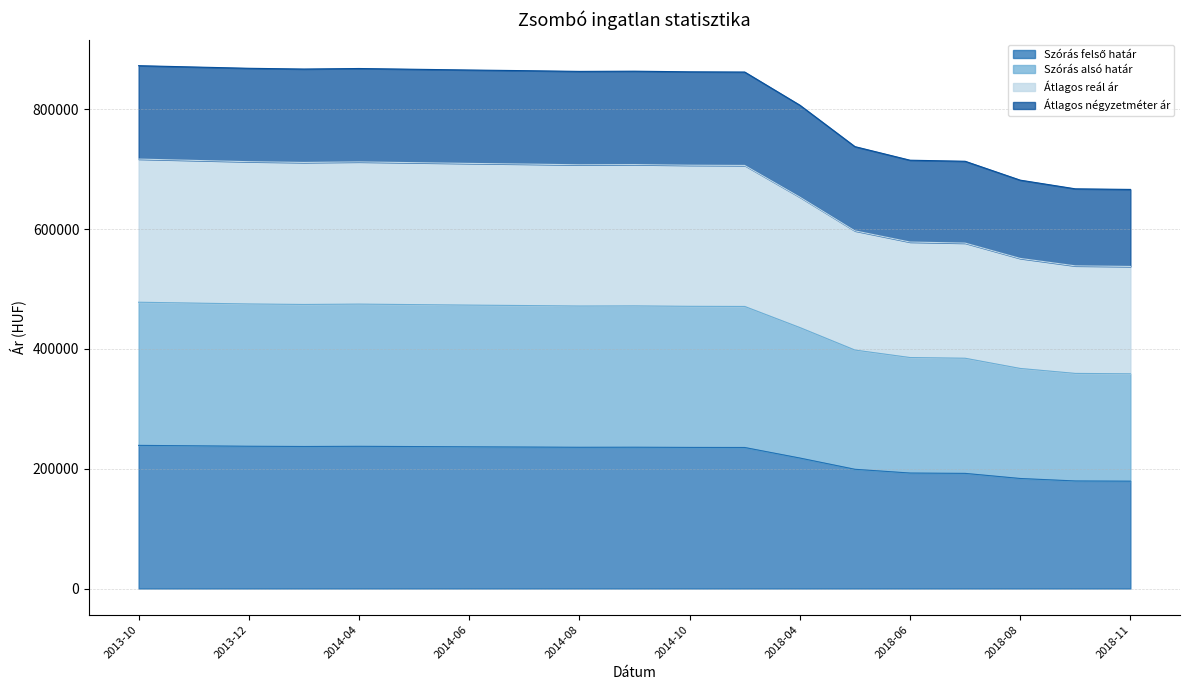

Does the chart display data point markers on the line(s)?

No